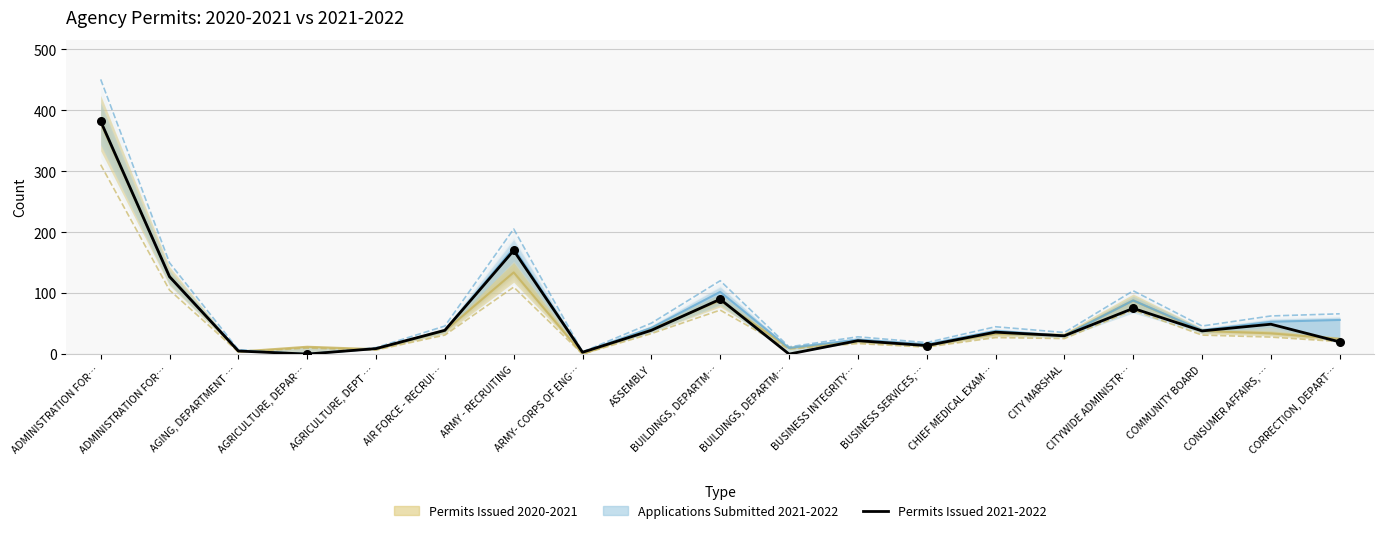

Between BUSINESS INTEGRITY… and AIR FORCE - RECRUI…, which is larger?

AIR FORCE - RECRUI…